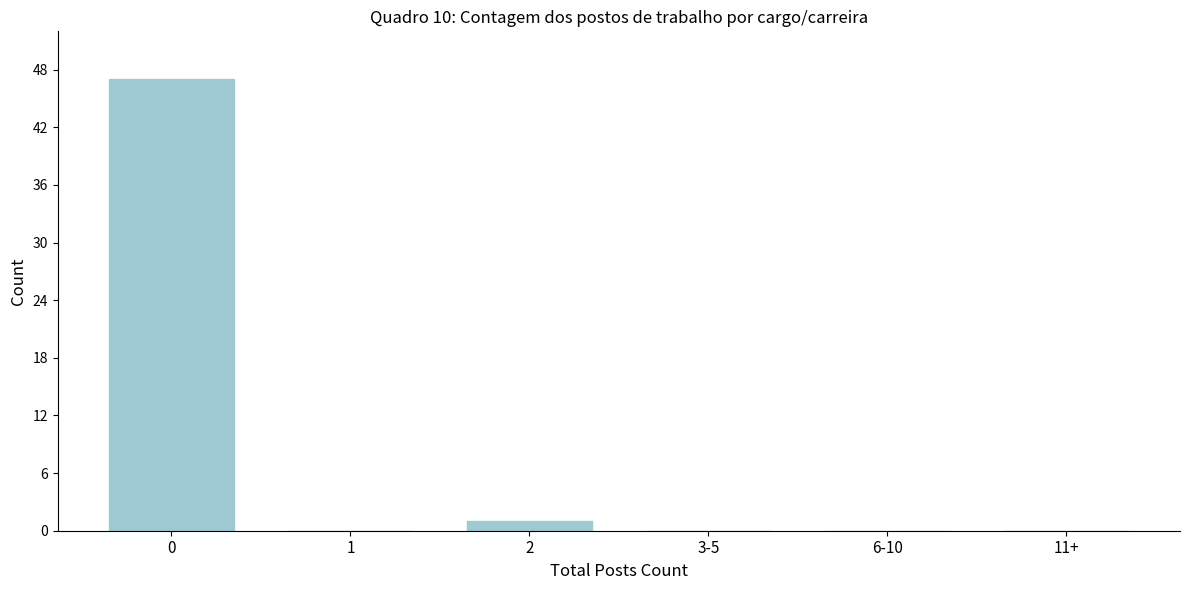

Reading right to left, transcribe all the data shown in this chart.

11+=0	6-10=0	3-5=0	2=1	1=0	0=47